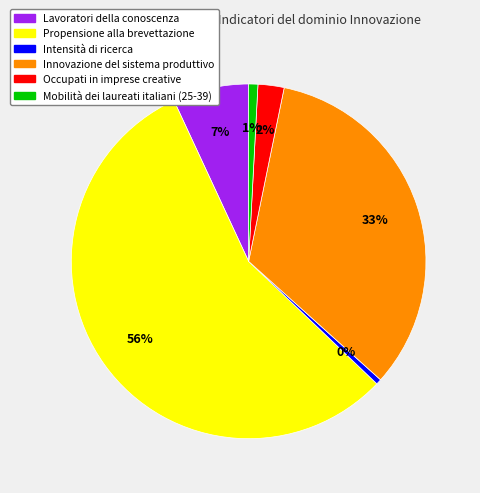

How many segments does this pie chart have?

6